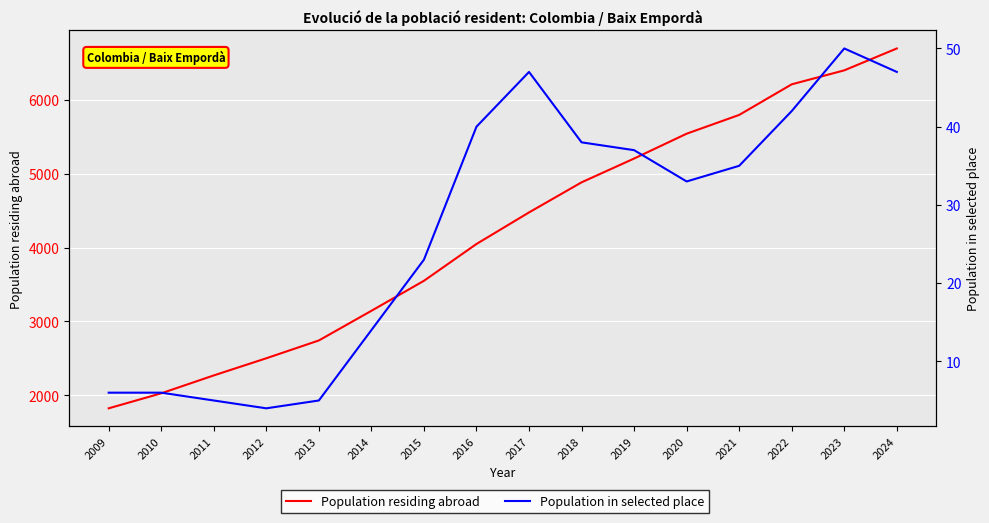

What is the maximum value for Population in selected place?

50